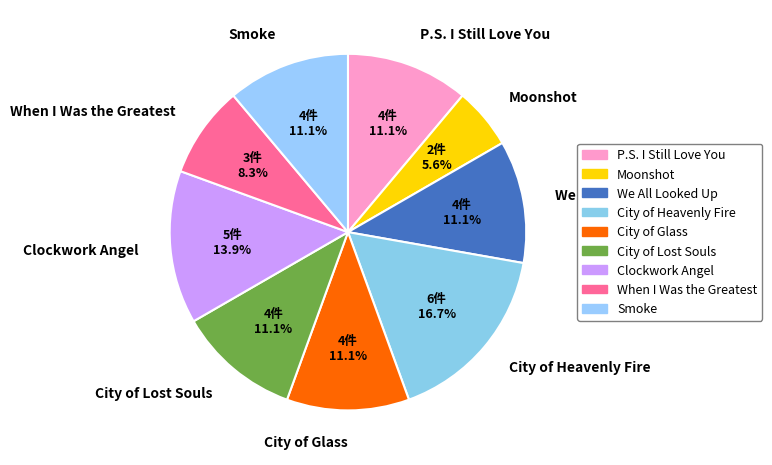

To the nearest percent, what is the average slice percentage?

11%